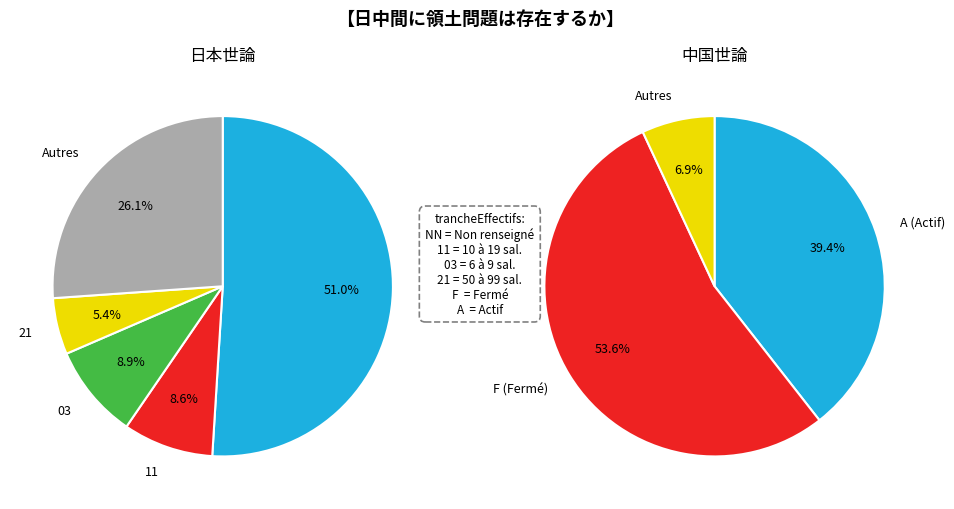

Which slice is the largest?

NN